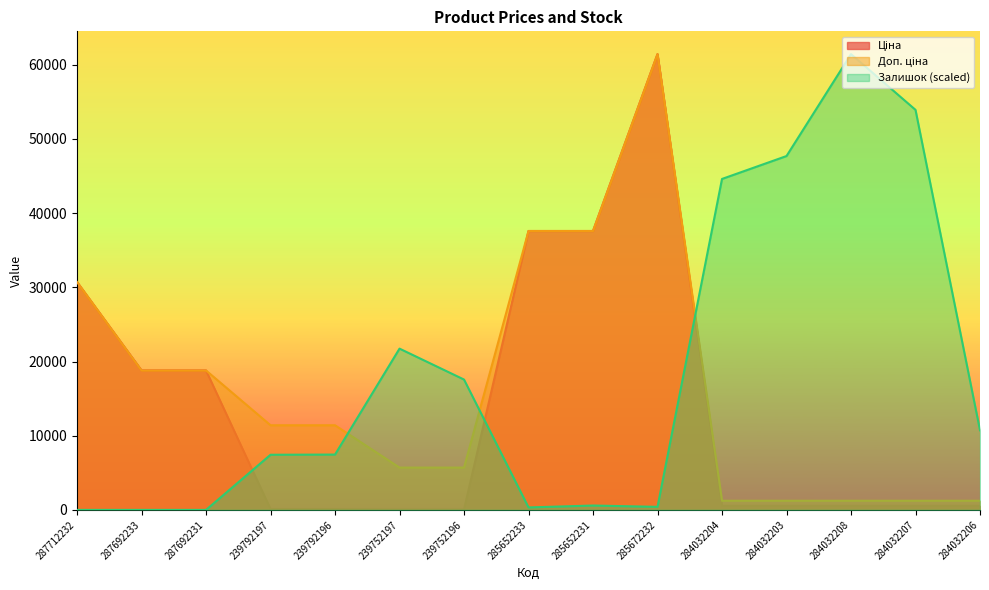

Rank the series at 284032204 from lowest to highest value.

Ціна, Доп. ціна, Залишок